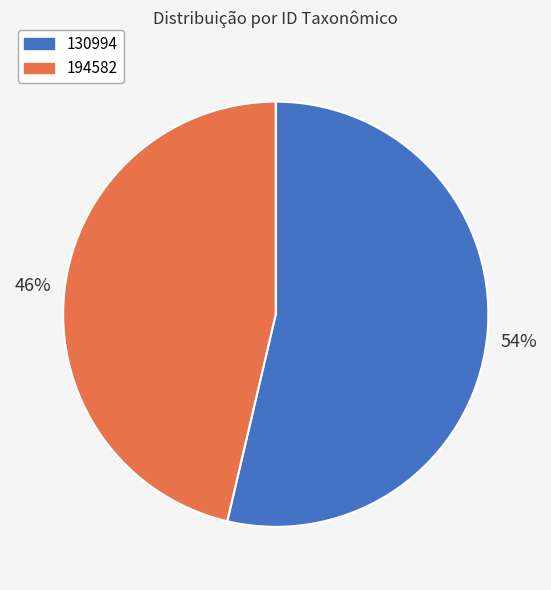

Is the sum of 194582 and 130994 greater than half?

Yes